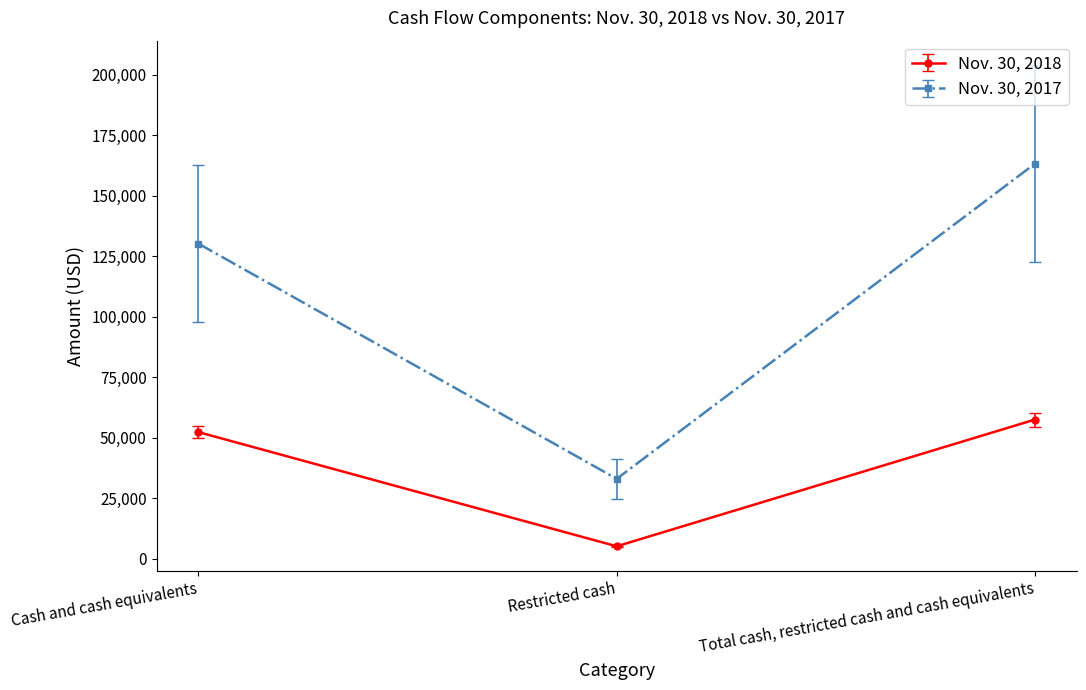

What is the maximum value for Nov. 30, 2018?

57537